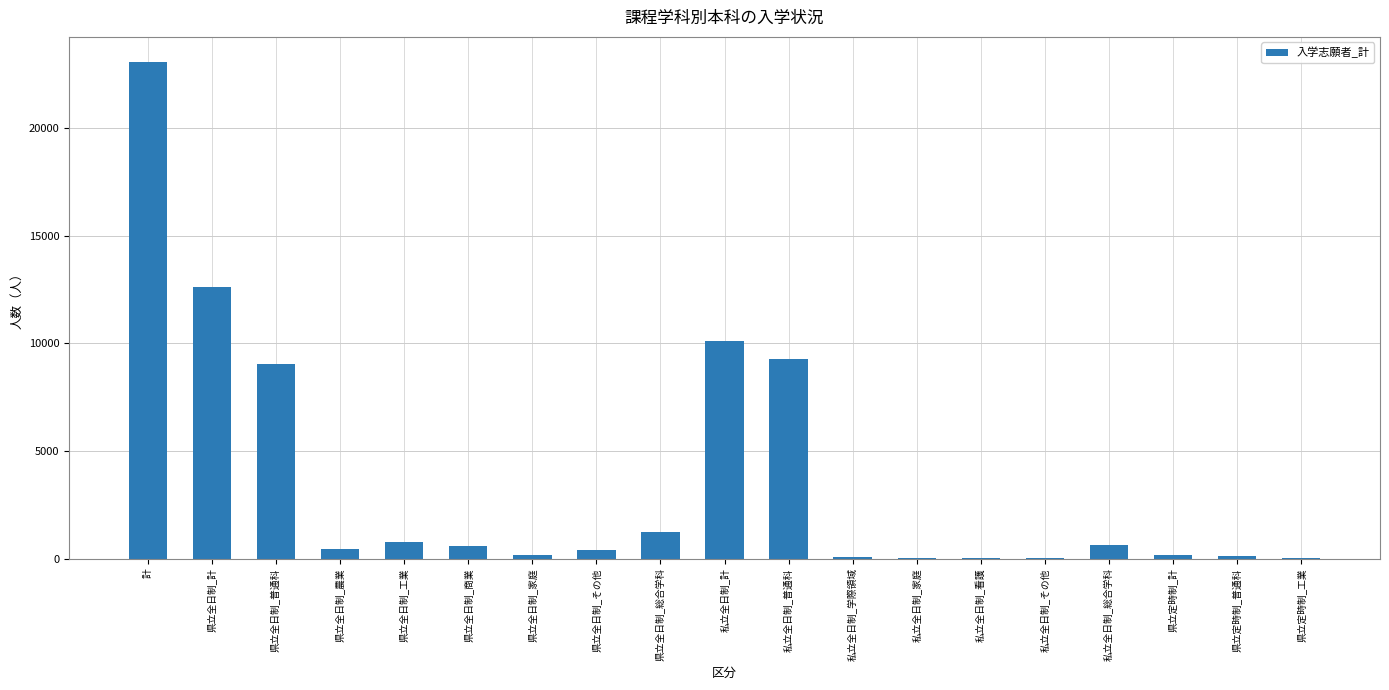

True or false: the data shows 16790 at 私立全日制_計.

False